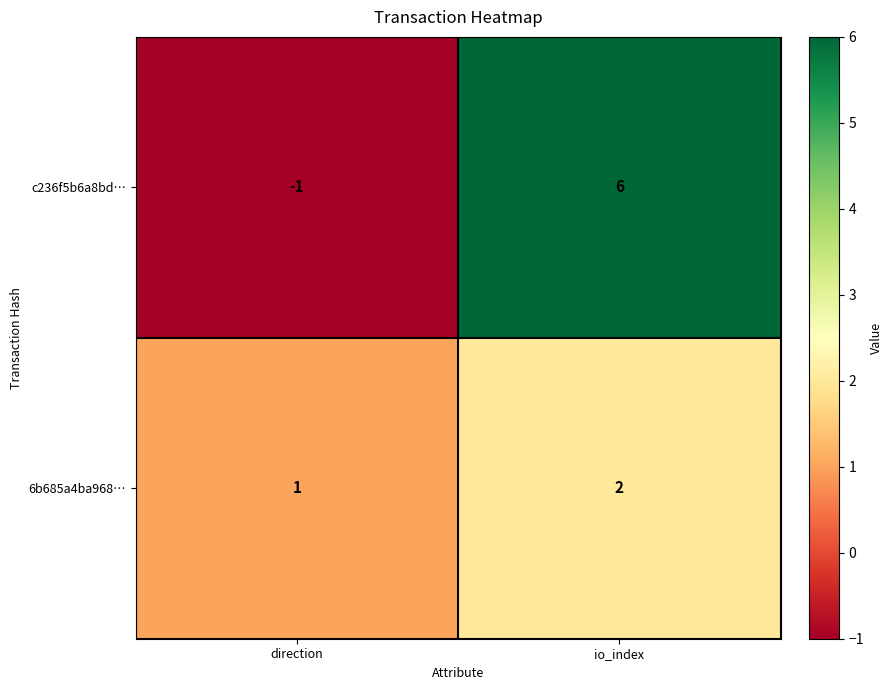

At which category does the chart reach its peak across all series?

io_index